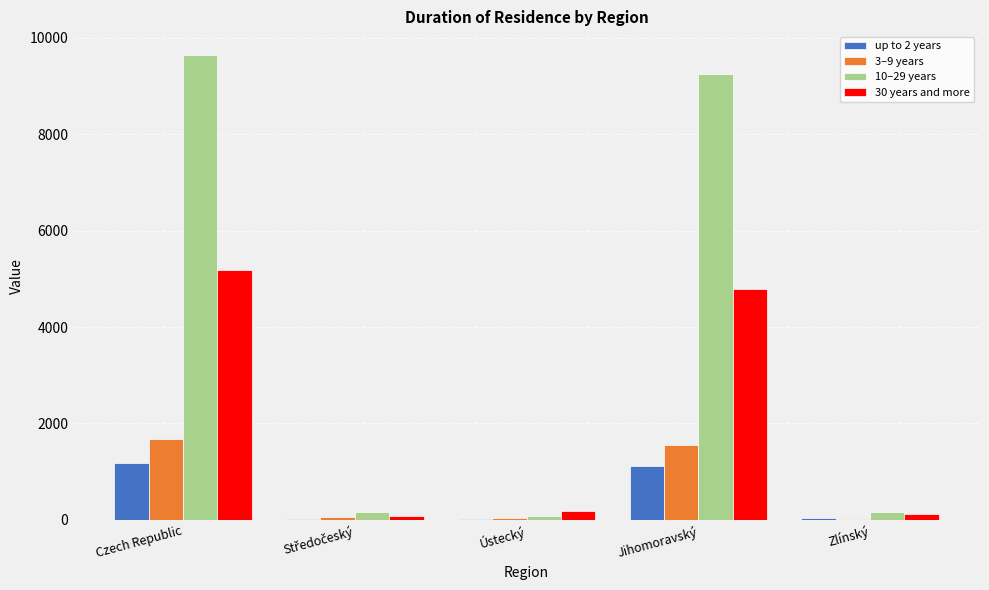

The up to 2 years series shows 1923.0 at Czech Republic. True or false?

False